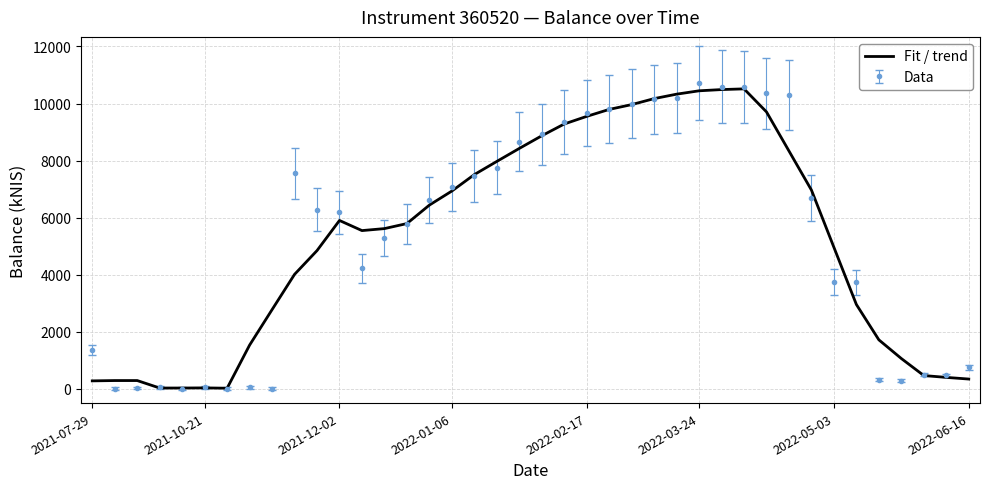

What is the maximum value for Fit / trend?

10514.3